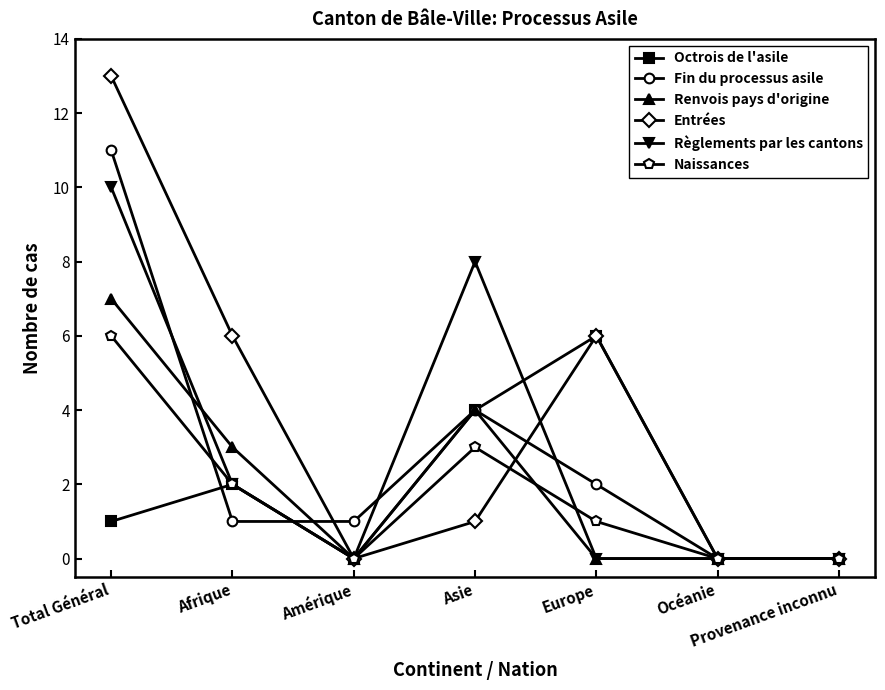

What is the maximum value for Naissances?

6